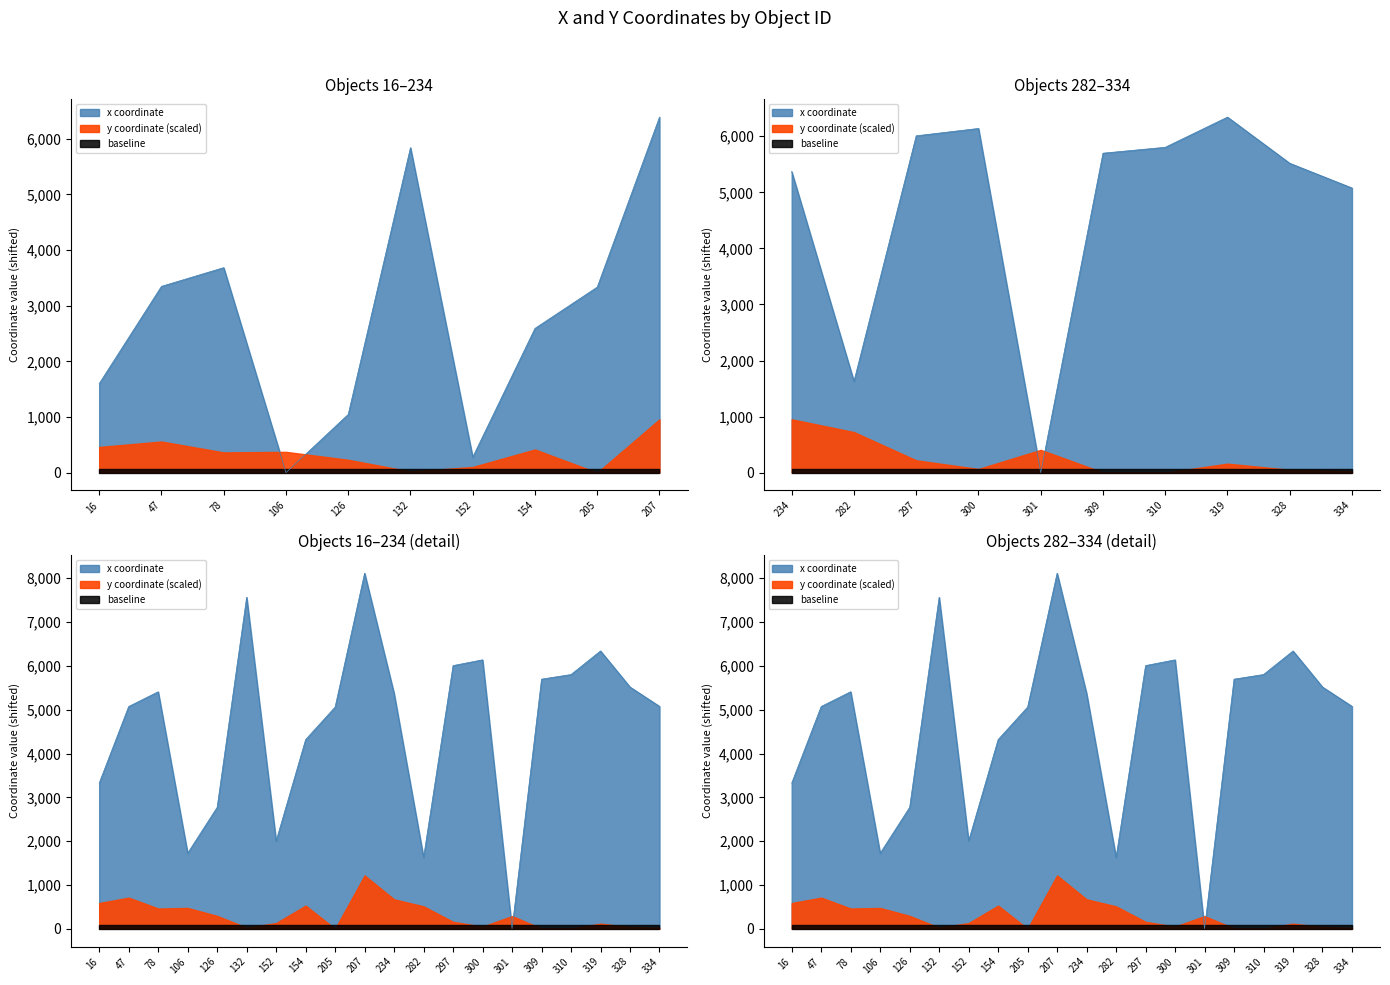

The chart shows a value of 5410.1 at 78. True or false?

True